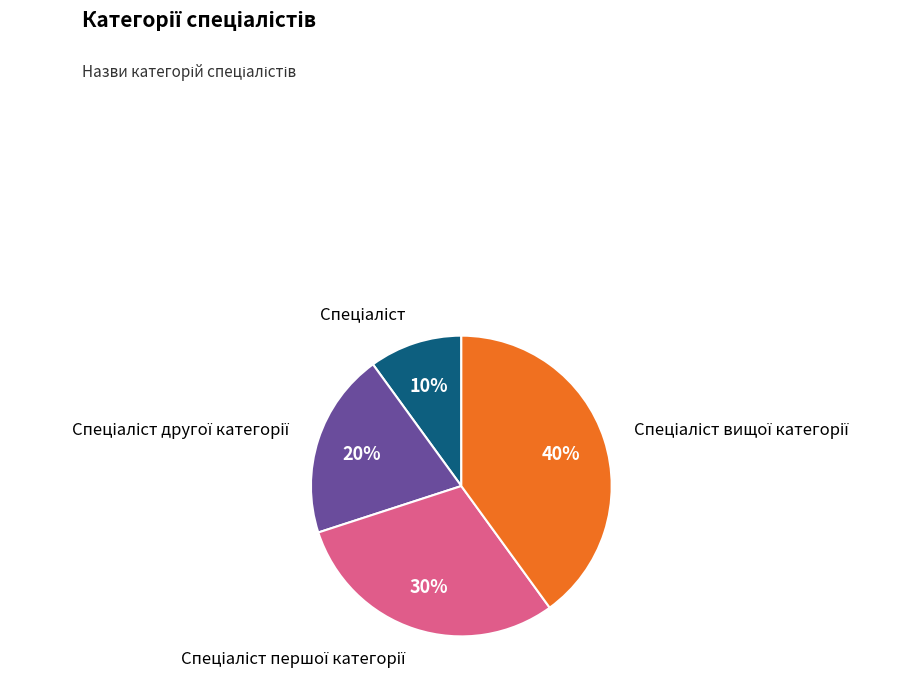

To the nearest percent, what is the difference between the largest and smallest slice percentages?

30%